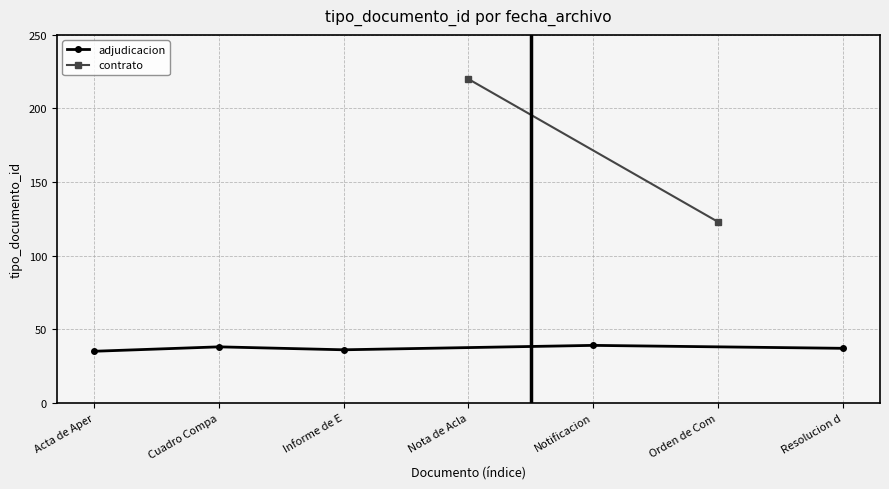

True or false: the data has more than 1 interior local peaks.

True